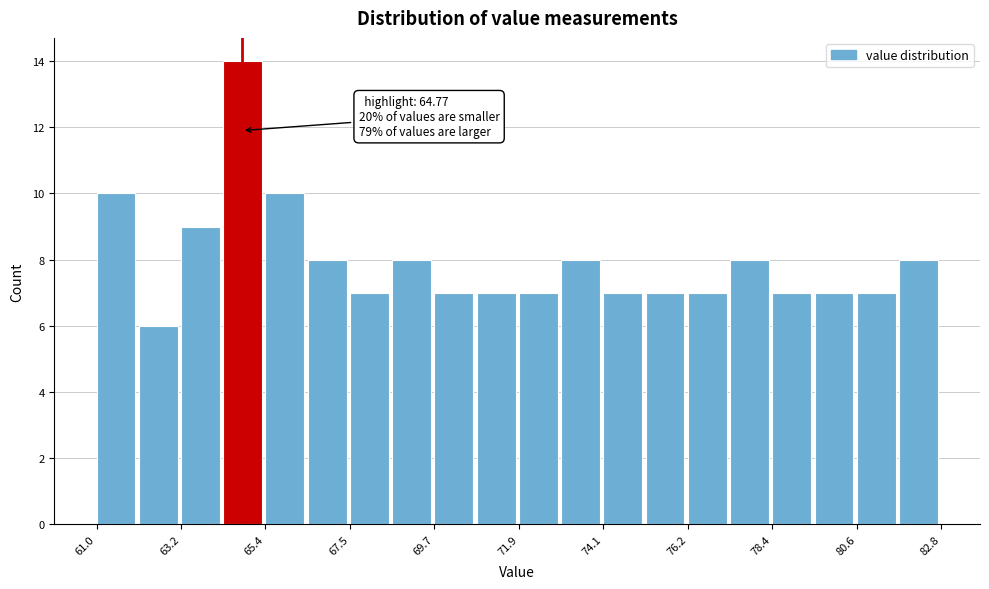

Around what value on the x-axis is the tallest bar? Give the approximate position of its centre, as read against the axis.

65.0